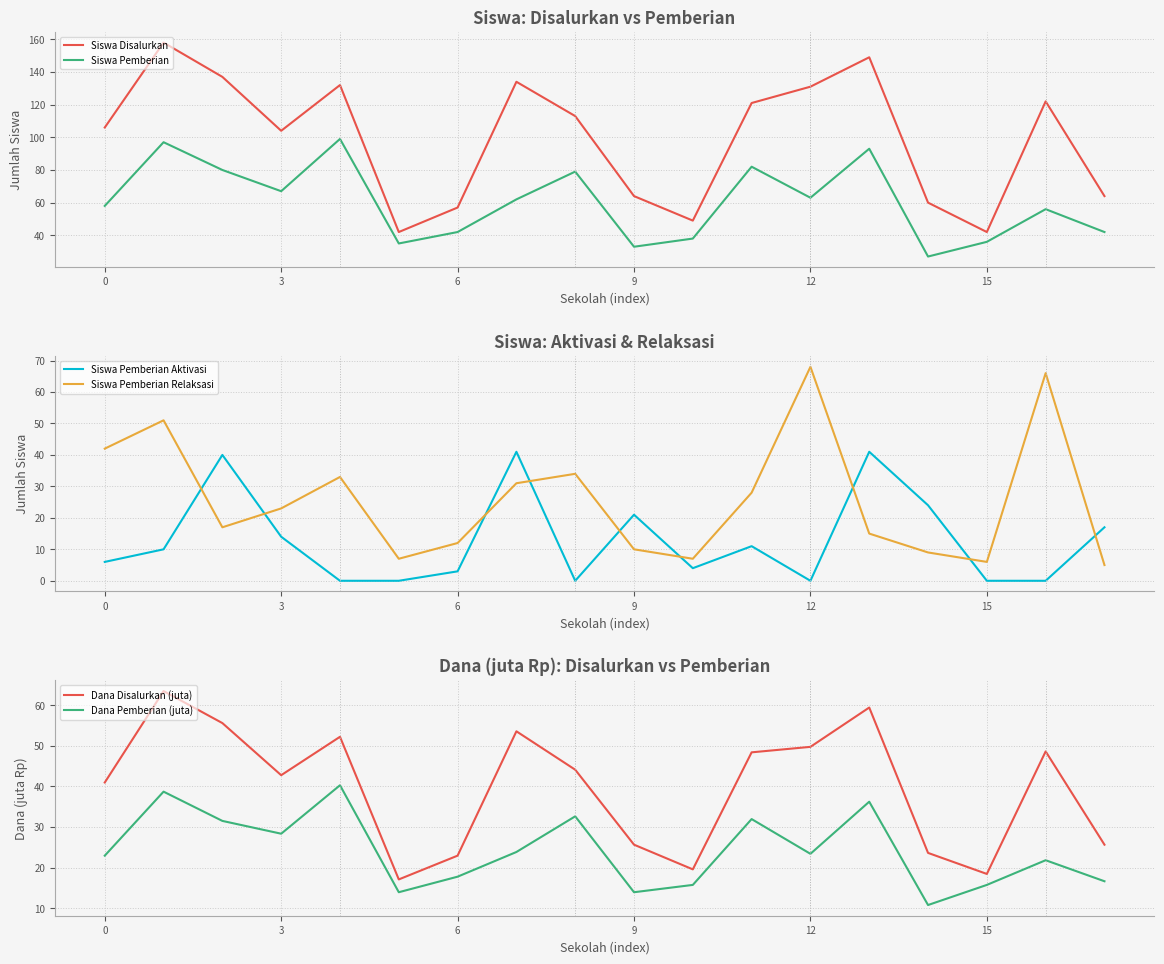

What is the approximate value of Siswa Disalurkan at 6, to the nearest 10?

60